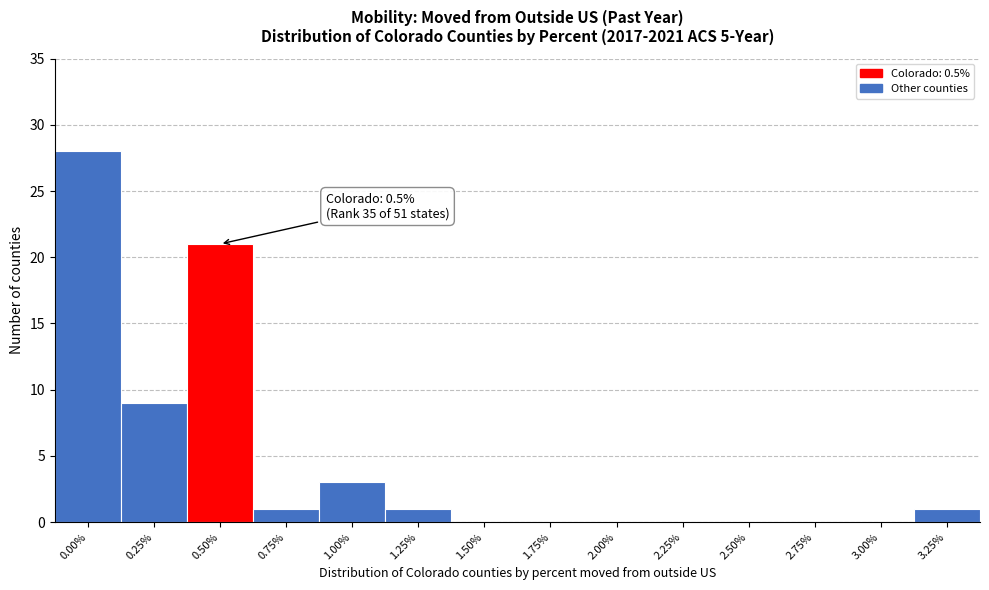

Reading left to right, extract all data points from this chart.

0.00%=28	0.25%=9	0.50%=21	0.75%=1	1.00%=3	1.25%=1	1.50%=0	1.75%=0	2.00%=0	2.25%=0	2.50%=0	2.75%=0	3.00%=0	3.25%=1